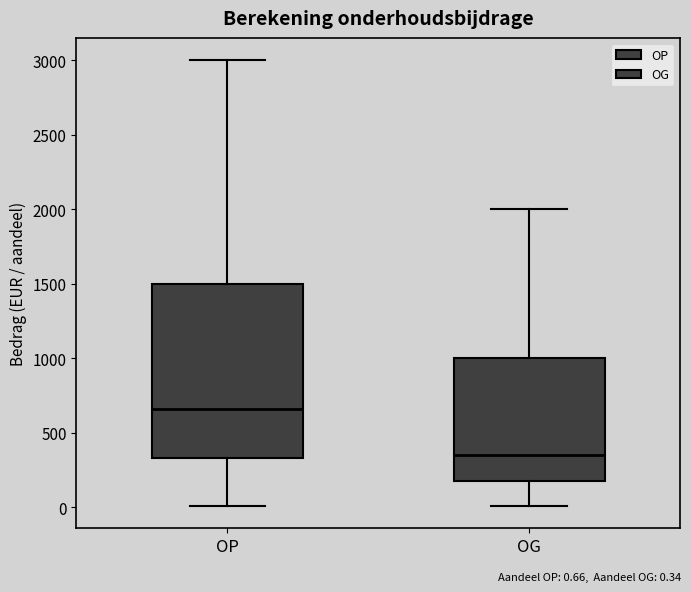

Where is the lower edge of the box for OP on the y-axis? The values are not printed on the chart, so give them approximately, as read against the axis.

350